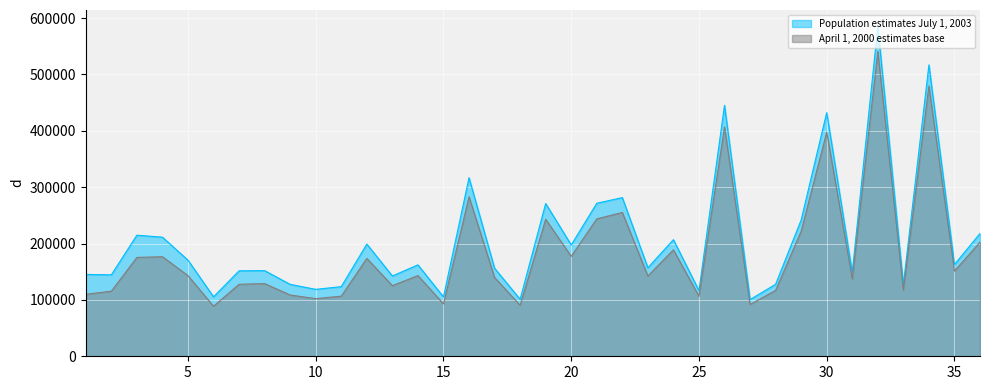

How many lines are shown in the chart?

2